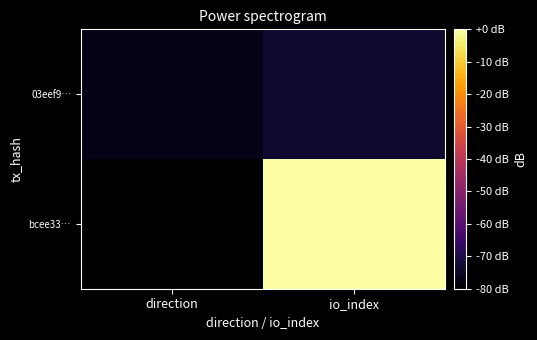

Reading left to right, list all the values displayed in this chart.

bcee33…: direction=-80.0	io_index=0.0
03eef9…: direction=-76.6	io_index=-73.2